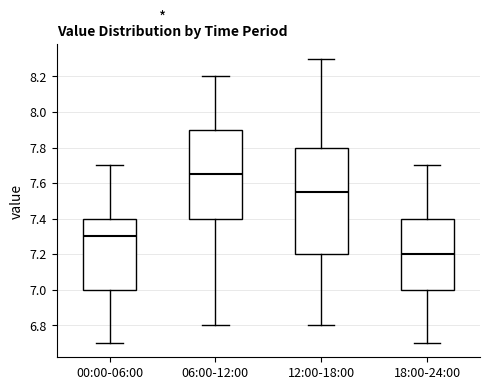

Which box is the tallest, from its lower edge to its upper edge?

12:00-18:00